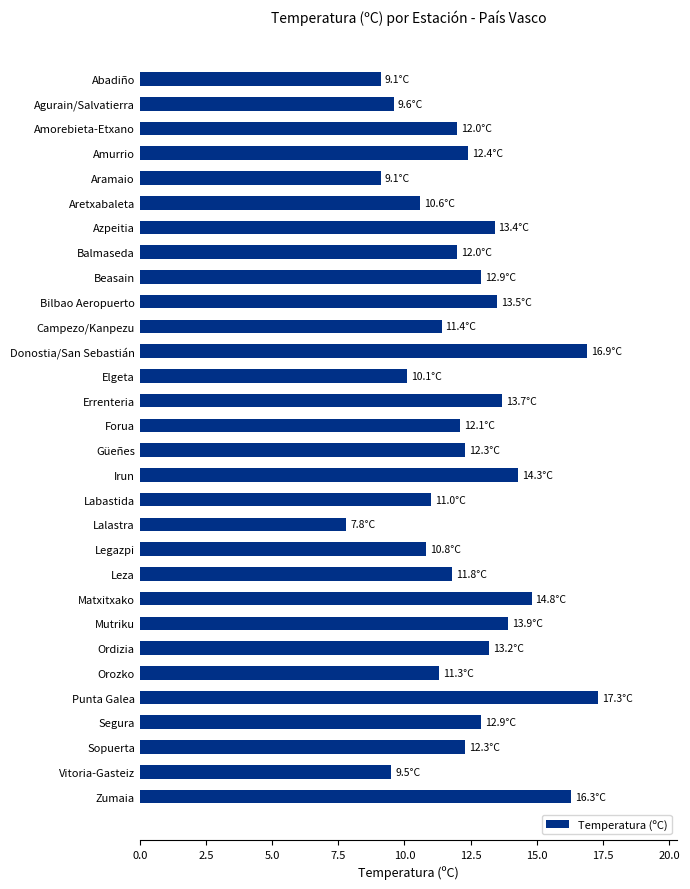

How many bars are there in total?

30